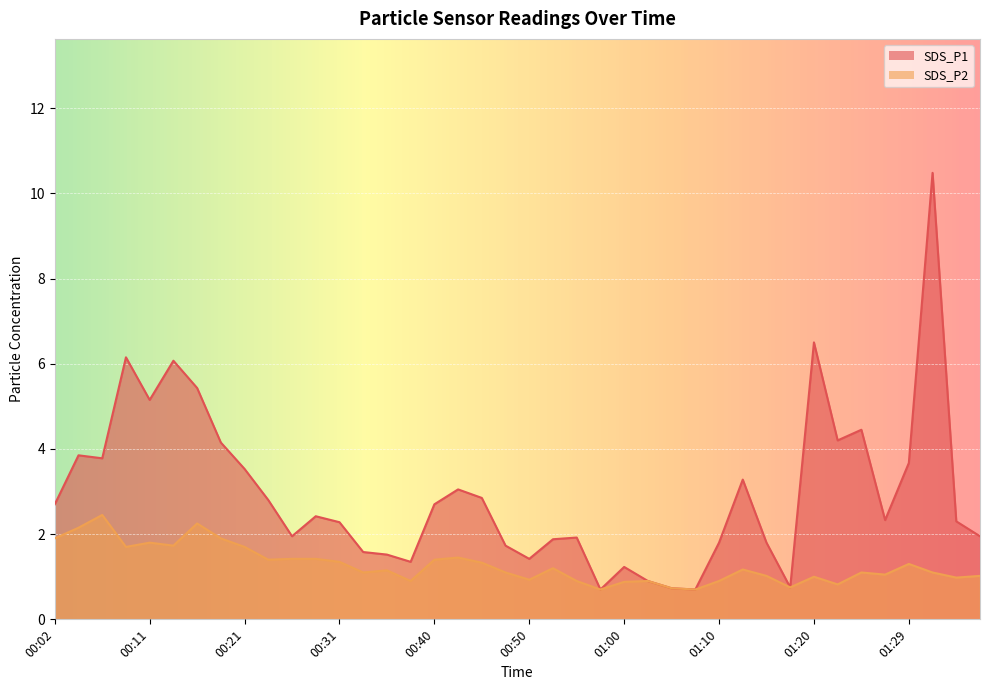

Is it true that SDS_P1 equals 0.2 at 01:17?

False